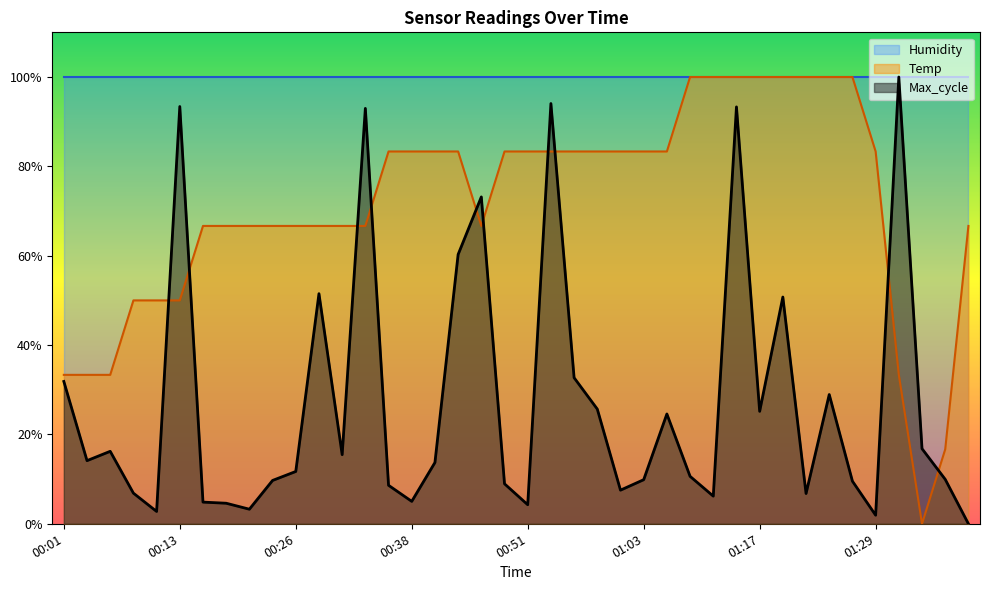

At which category does Max_cycle reach its first local peak?

00:06